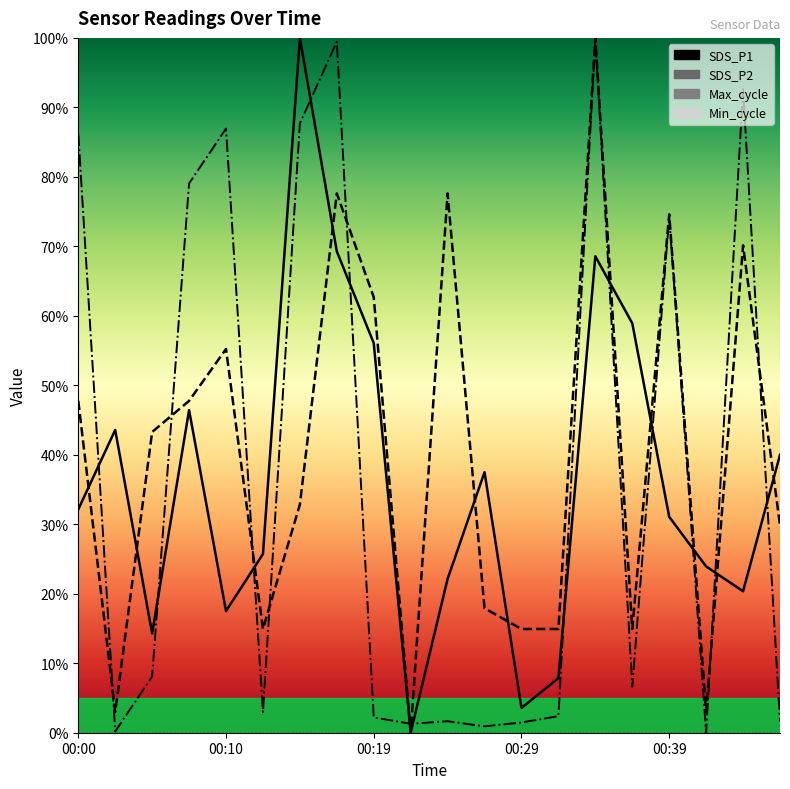

What is the approximate value of SDS_P2 at 5?

14.9